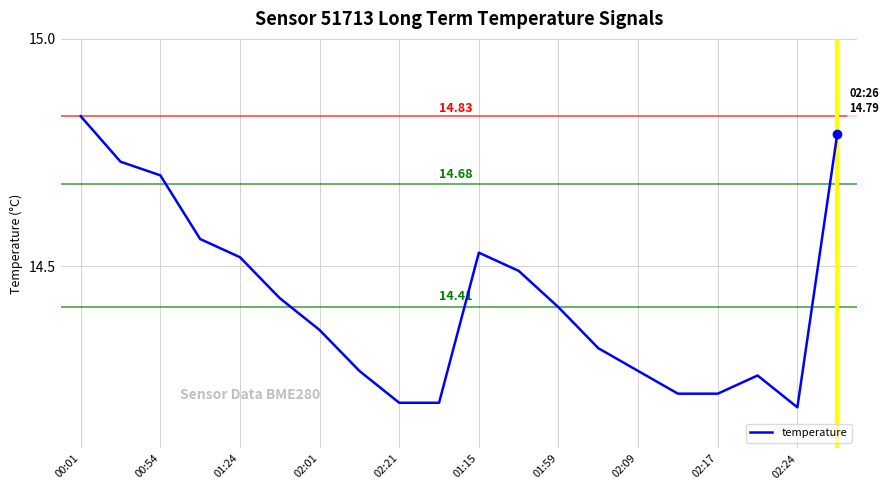

What is the difference between the maximum and minimum values?

0.6